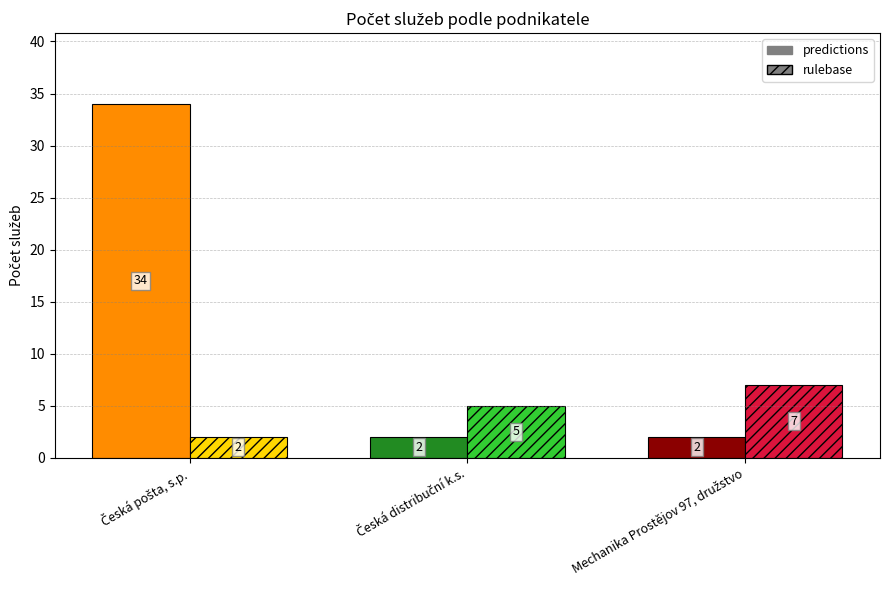

Which has a higher value, Česká distribuční k.s. or Mechanika Prostějov 97, družstvo?

Česká distribuční k.s.